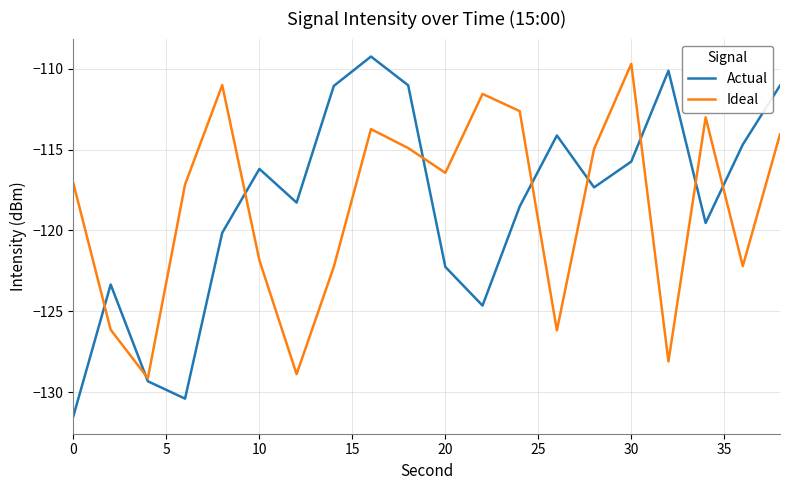

What is the lowest value of the Actual series?

-131.5